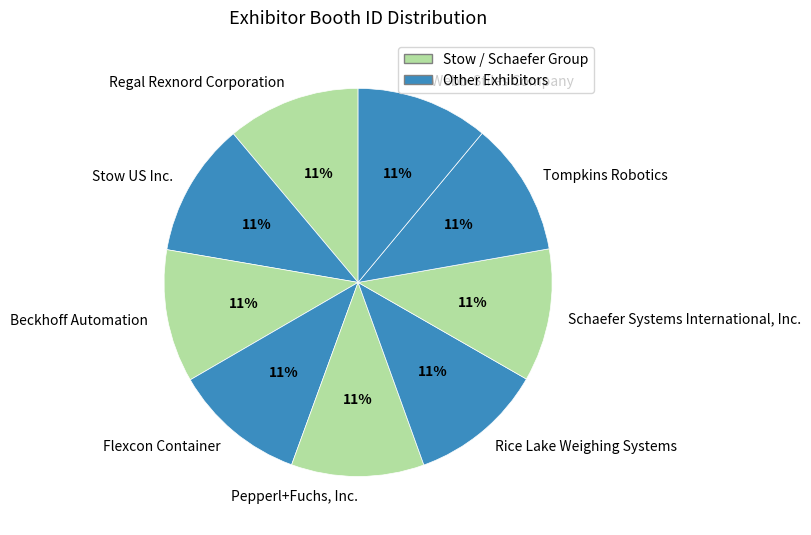

Do Flexcon Container and Pepperl+Fuchs, Inc. together represent more than half of the pie?

No